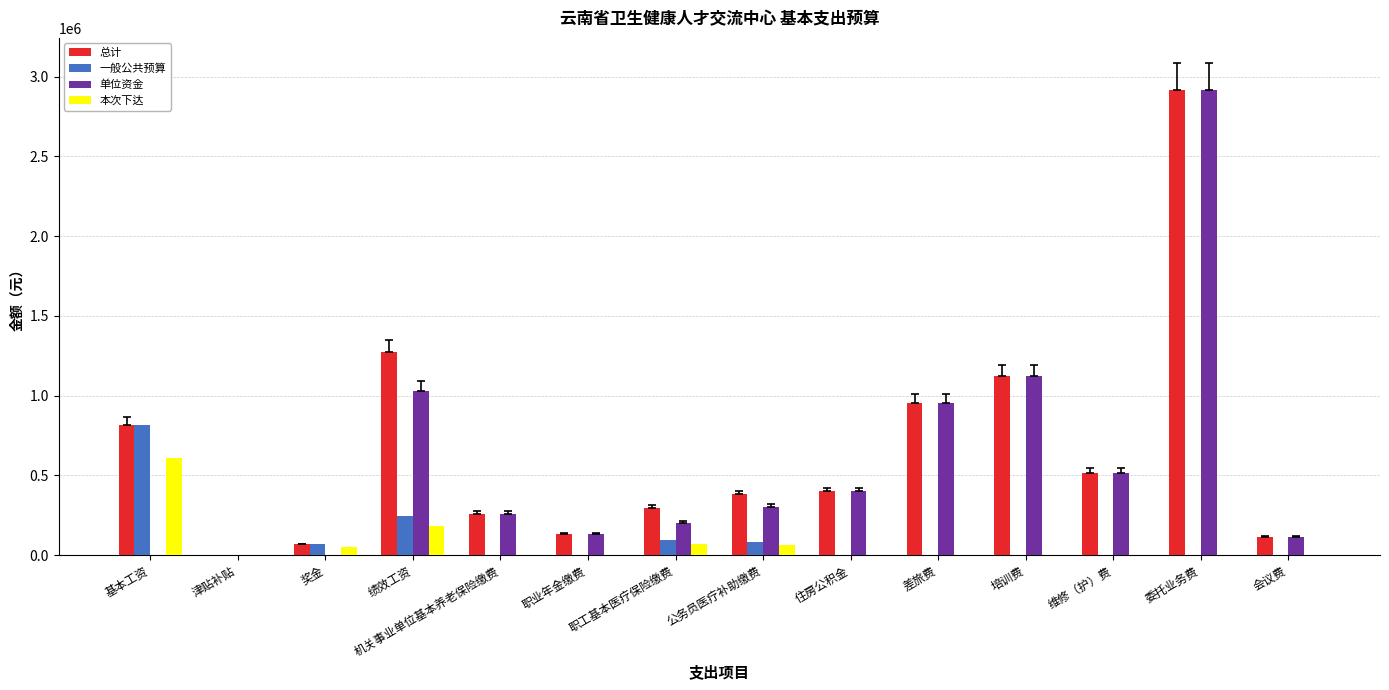

Are the bars horizontal?

No